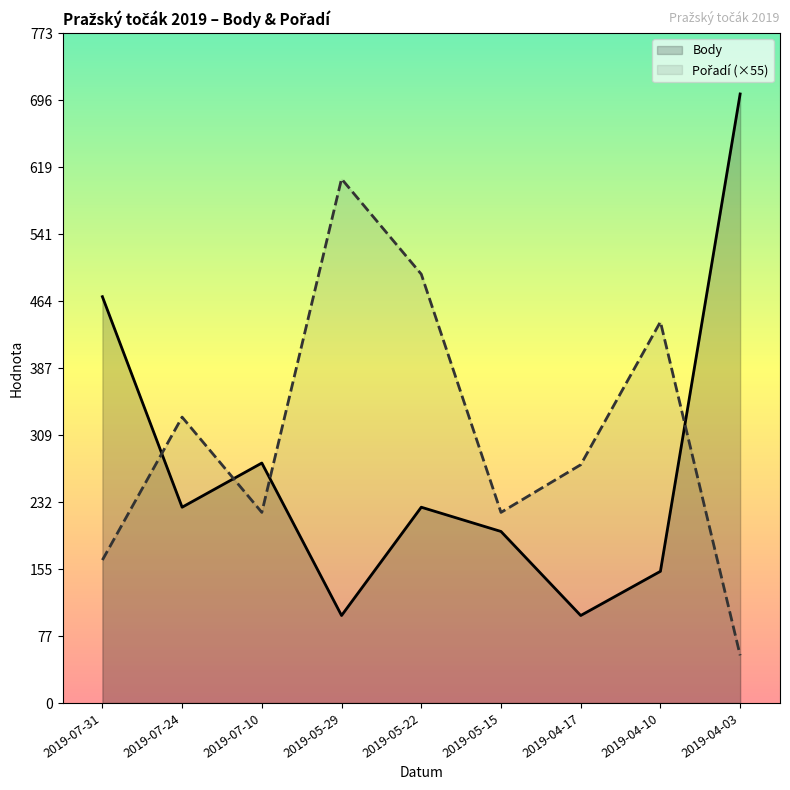

Reading right to left, extract all data points from this chart.

Body: 2019-04-03=703	2019-04-10=152	2019-04-17=101	2019-05-15=198	2019-05-22=226	2019-05-29=101	2019-07-10=277	2019-07-24=226	2019-07-31=469
Pořadí (×55): 2019-04-03=55	2019-04-10=440	2019-04-17=275	2019-05-15=220	2019-05-22=495	2019-05-29=605	2019-07-10=220	2019-07-24=330	2019-07-31=165